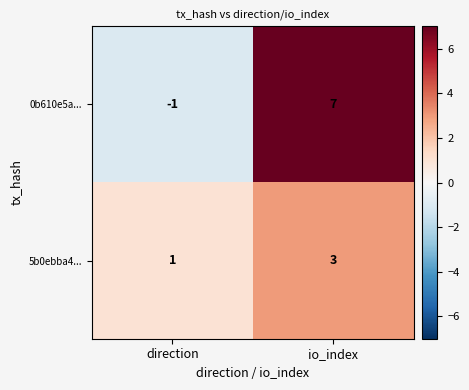

Which series has the largest total across all categories?

0b610e5a...